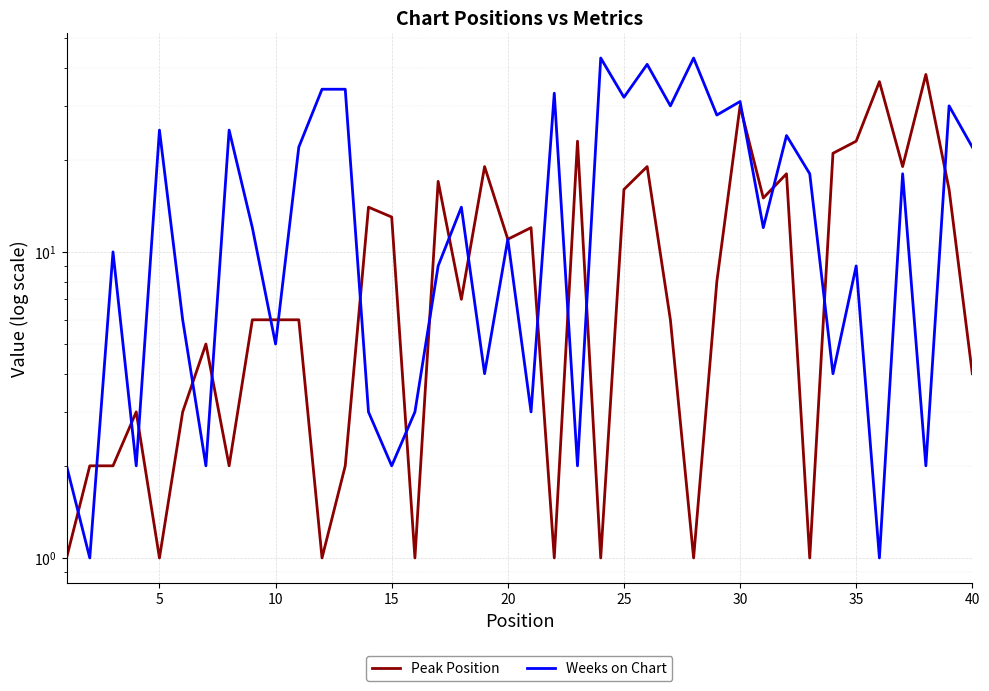

Is this an area chart (filled region under the line)?

No